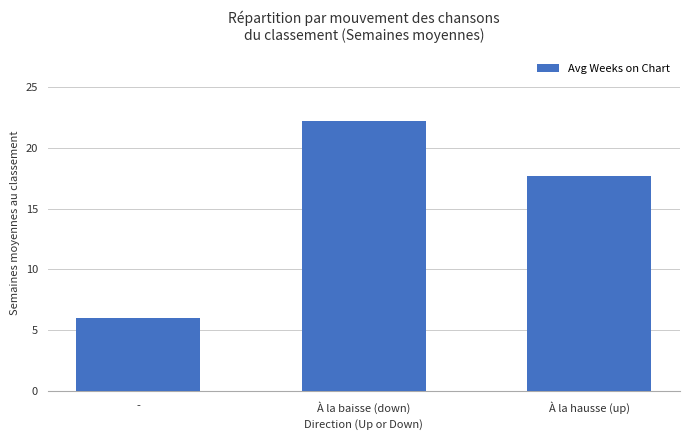

Rank the categories by value from highest to lowest.

À la baisse (down), À la hausse (up), -